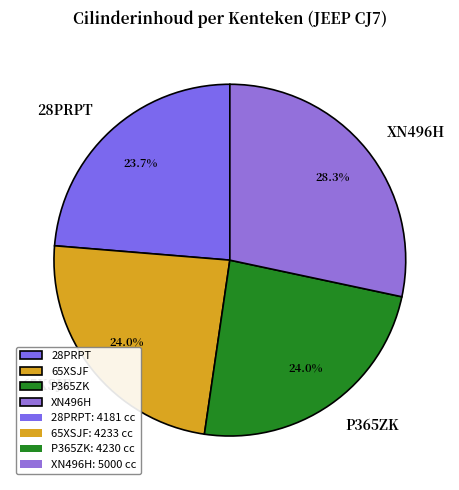

How many segments does this pie chart have?

4